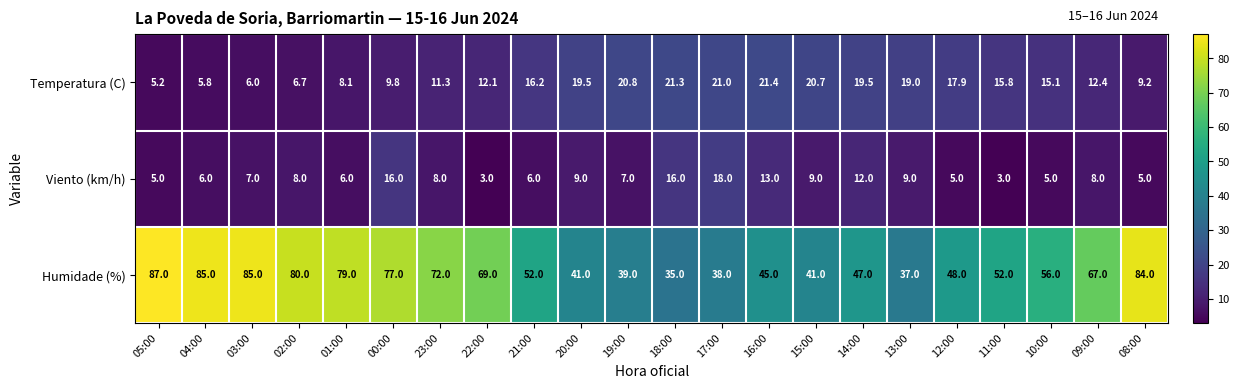

Read the Humidade (%) value at 19:00.

39.0